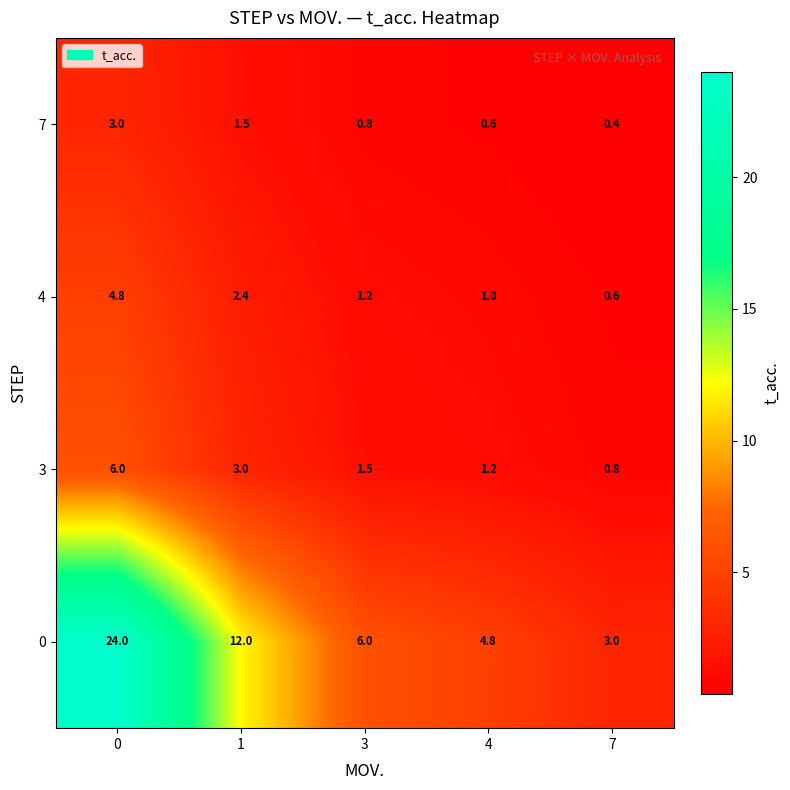

Which label corresponds to the smallest value in the chart?

7